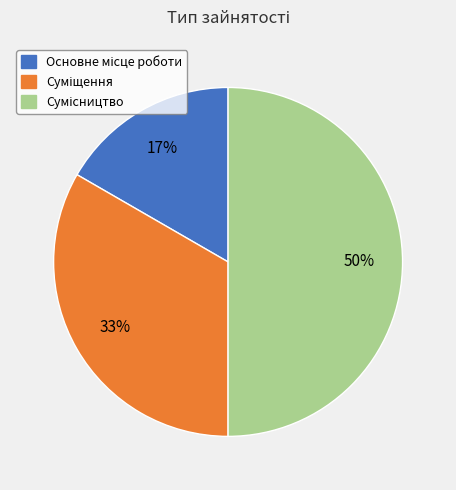

How many segments does this pie chart have?

3